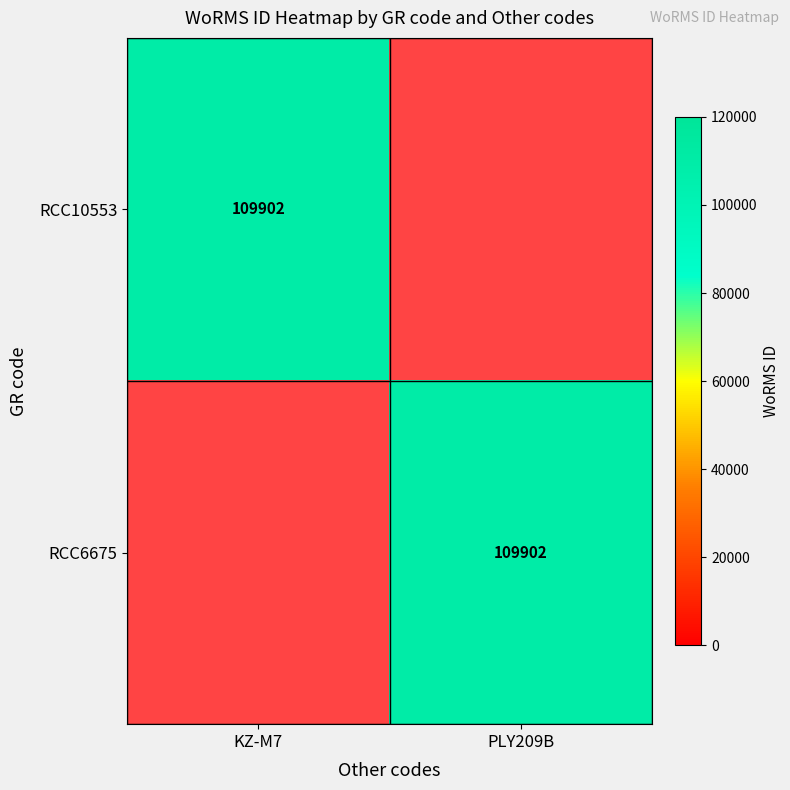

At how many categories does at least one series exceed 13602?

2